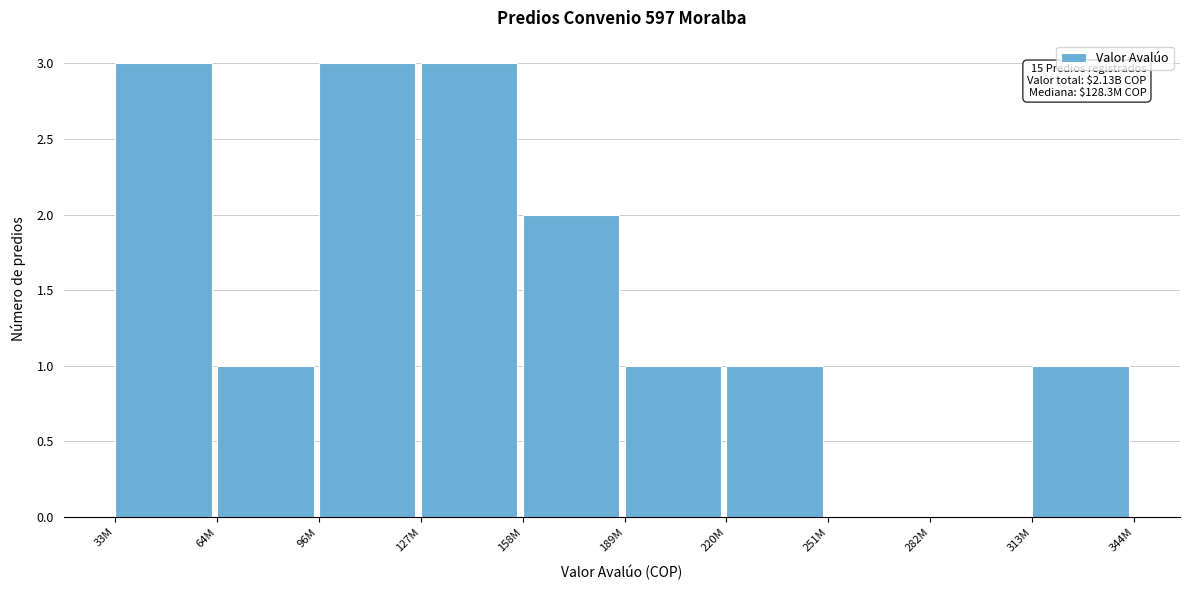

Reading left to right, extract all data points from this chart.

33M=3	64M=1	96M=3	127M=3	158M=2	189M=1	220M=1	251M=0	282M=0	313M=1